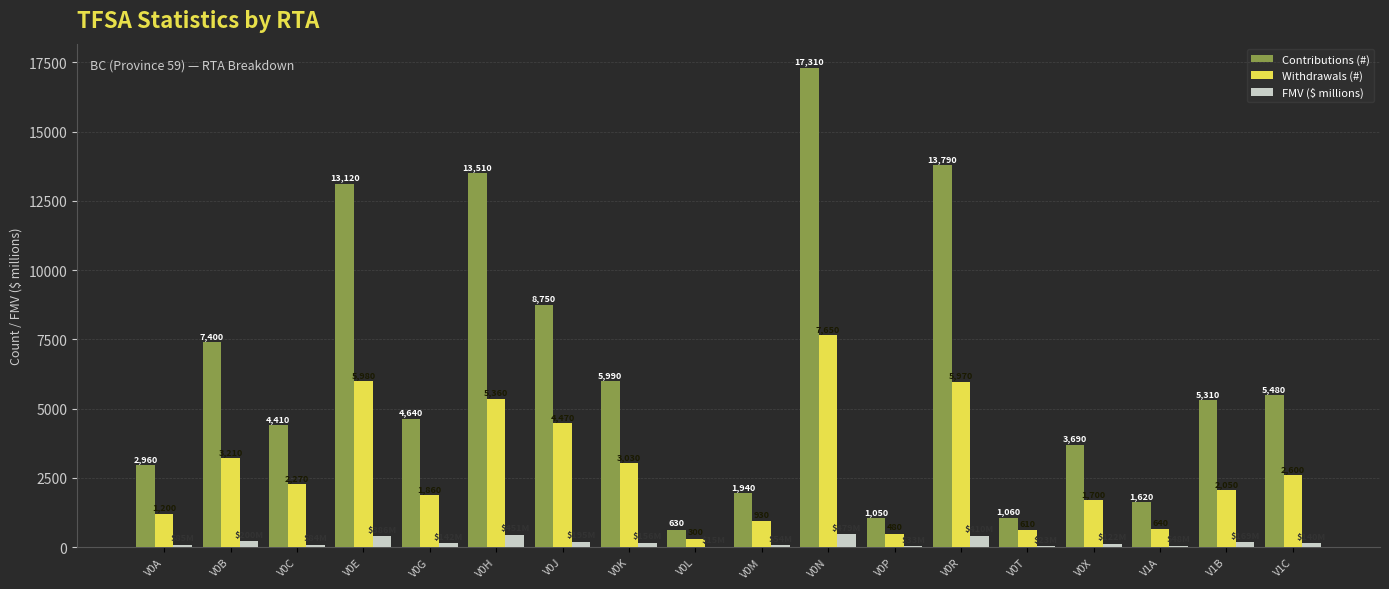

At which category is the sum across all series the highest?

V0N